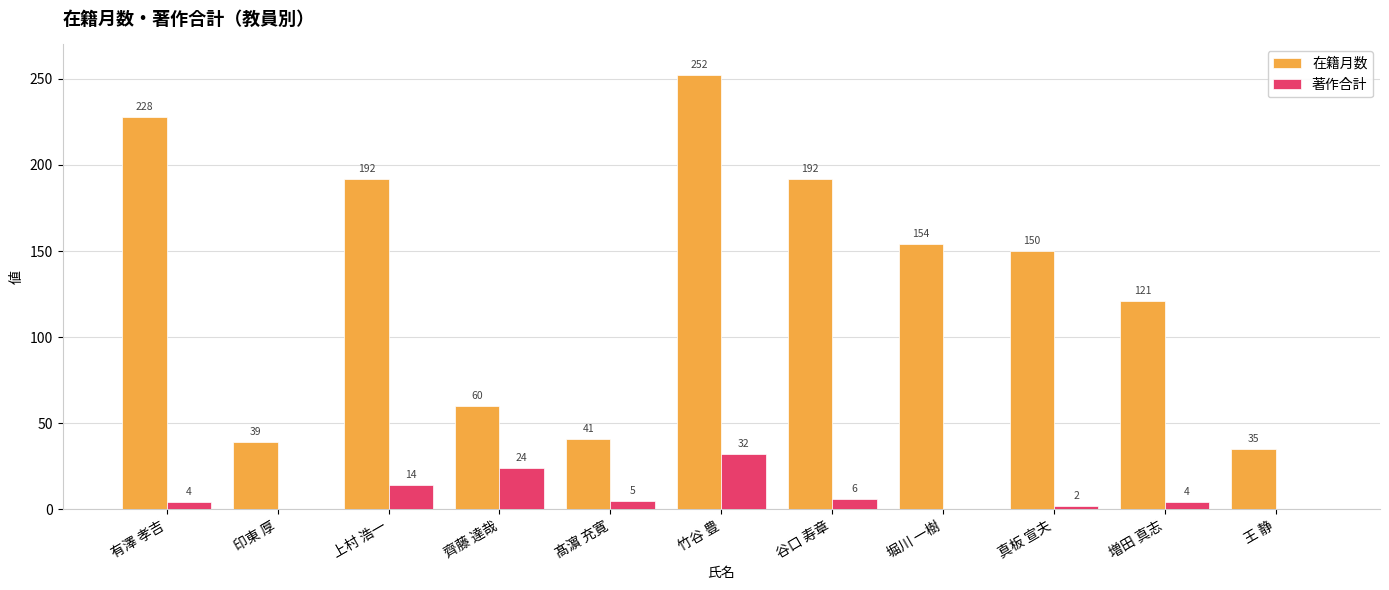

Count the number of categories in the chart.

11